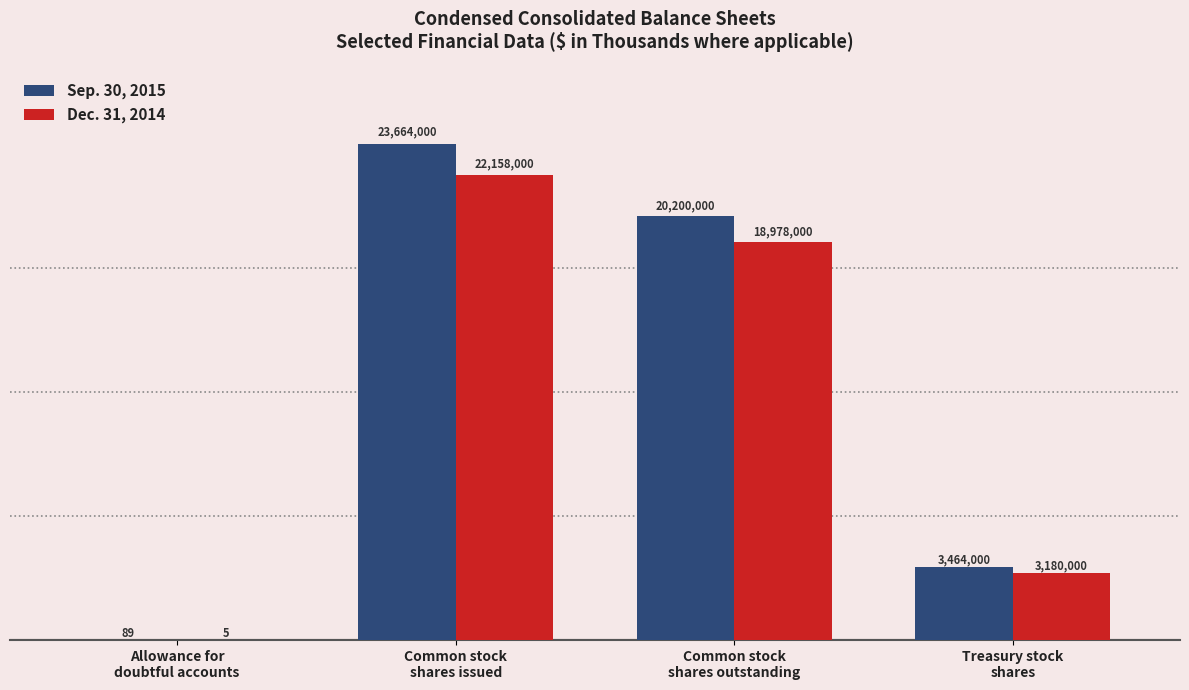

What is the maximum value shown in the chart?

23664000